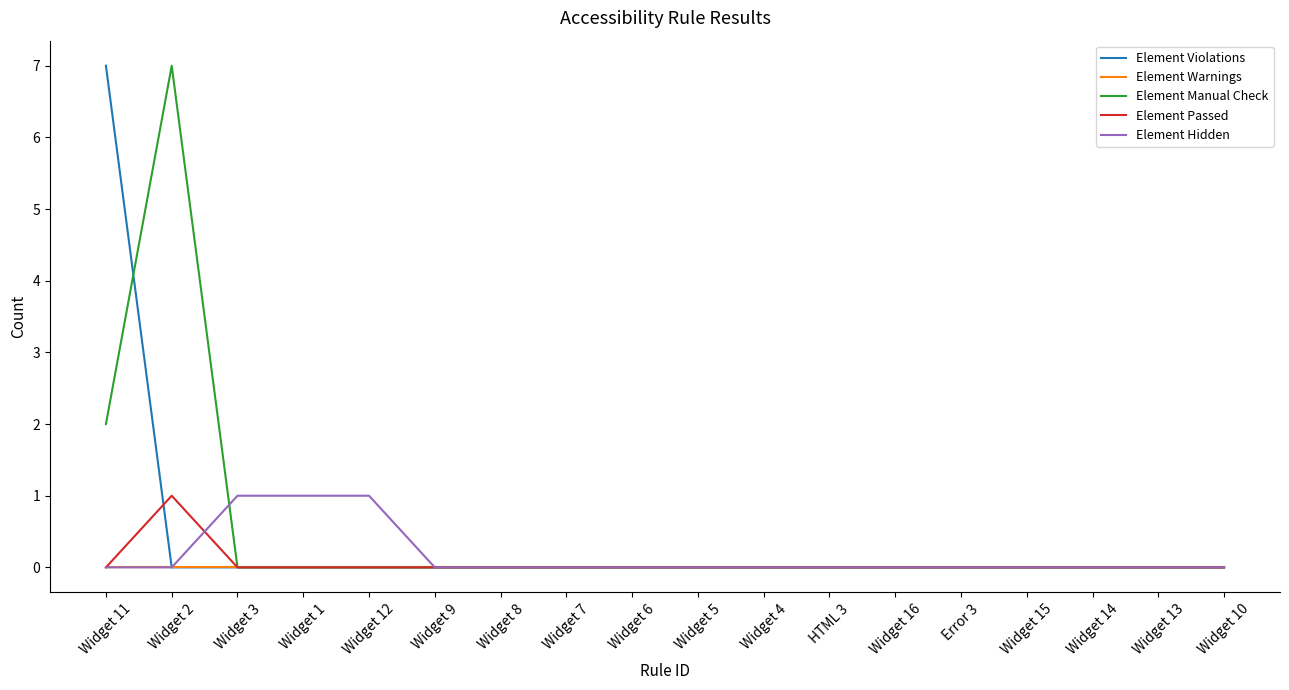

Reading left to right, transcribe all the data shown in this chart.

Element Violations: Widget 11=7	Widget 2=0	Widget 3=0	Widget 1=0	Widget 12=0	Widget 9=0	Widget 8=0	Widget 7=0	Widget 6=0	Widget 5=0	Widget 4=0	HTML 3=0	Widget 16=0	Error 3=0	Widget 15=0	Widget 14=0	Widget 13=0	Widget 10=0
Element Warnings: Widget 11=0	Widget 2=0	Widget 3=0	Widget 1=0	Widget 12=0	Widget 9=0	Widget 8=0	Widget 7=0	Widget 6=0	Widget 5=0	Widget 4=0	HTML 3=0	Widget 16=0	Error 3=0	Widget 15=0	Widget 14=0	Widget 13=0	Widget 10=0
Element Manual Check: Widget 11=2	Widget 2=7	Widget 3=0	Widget 1=0	Widget 12=0	Widget 9=0	Widget 8=0	Widget 7=0	Widget 6=0	Widget 5=0	Widget 4=0	HTML 3=0	Widget 16=0	Error 3=0	Widget 15=0	Widget 14=0	Widget 13=0	Widget 10=0
Element Passed: Widget 11=0	Widget 2=1	Widget 3=0	Widget 1=0	Widget 12=0	Widget 9=0	Widget 8=0	Widget 7=0	Widget 6=0	Widget 5=0	Widget 4=0	HTML 3=0	Widget 16=0	Error 3=0	Widget 15=0	Widget 14=0	Widget 13=0	Widget 10=0
Element Hidden: Widget 11=0	Widget 2=0	Widget 3=1	Widget 1=1	Widget 12=1	Widget 9=0	Widget 8=0	Widget 7=0	Widget 6=0	Widget 5=0	Widget 4=0	HTML 3=0	Widget 16=0	Error 3=0	Widget 15=0	Widget 14=0	Widget 13=0	Widget 10=0